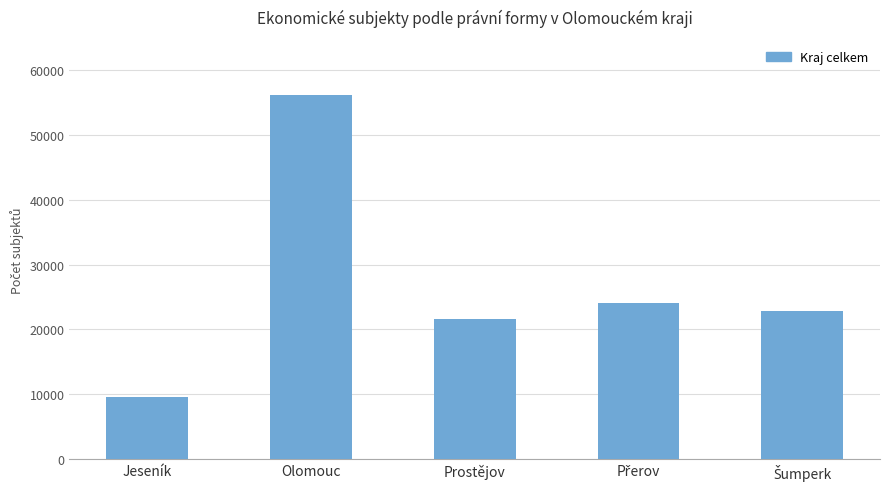

What is the average value?

26869